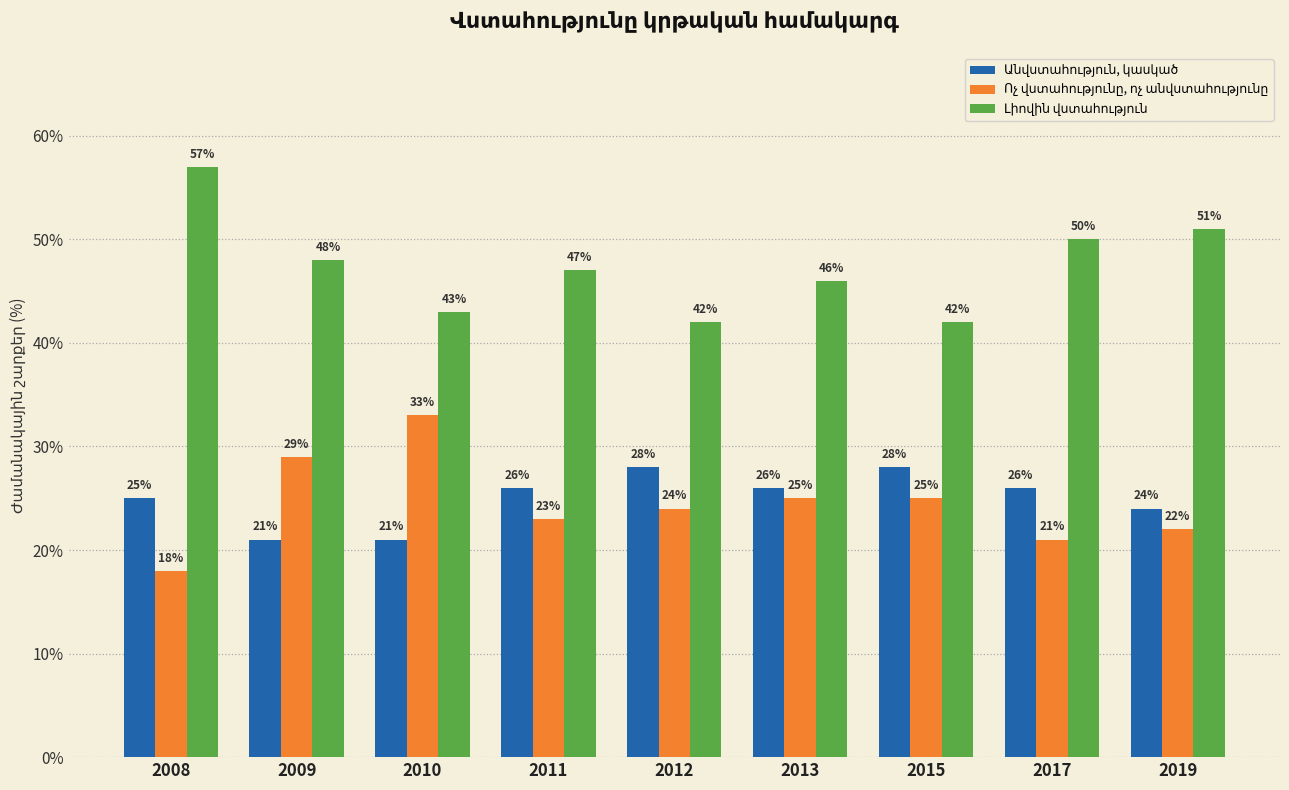

What is the difference between the highest and lowest values at 2019?

29